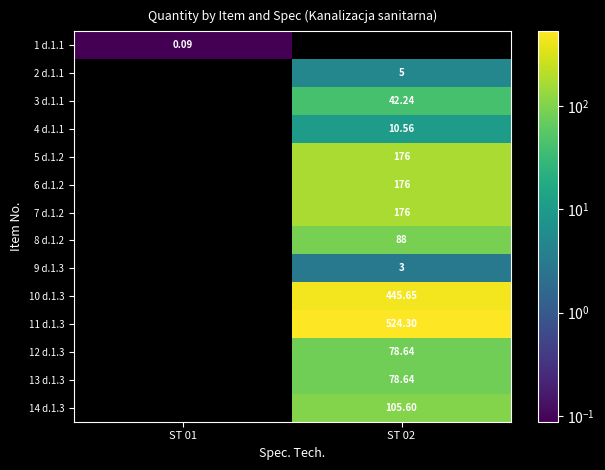

Rank the categories by 13 d.1.3 value from lowest to highest.

ST 01, ST 02